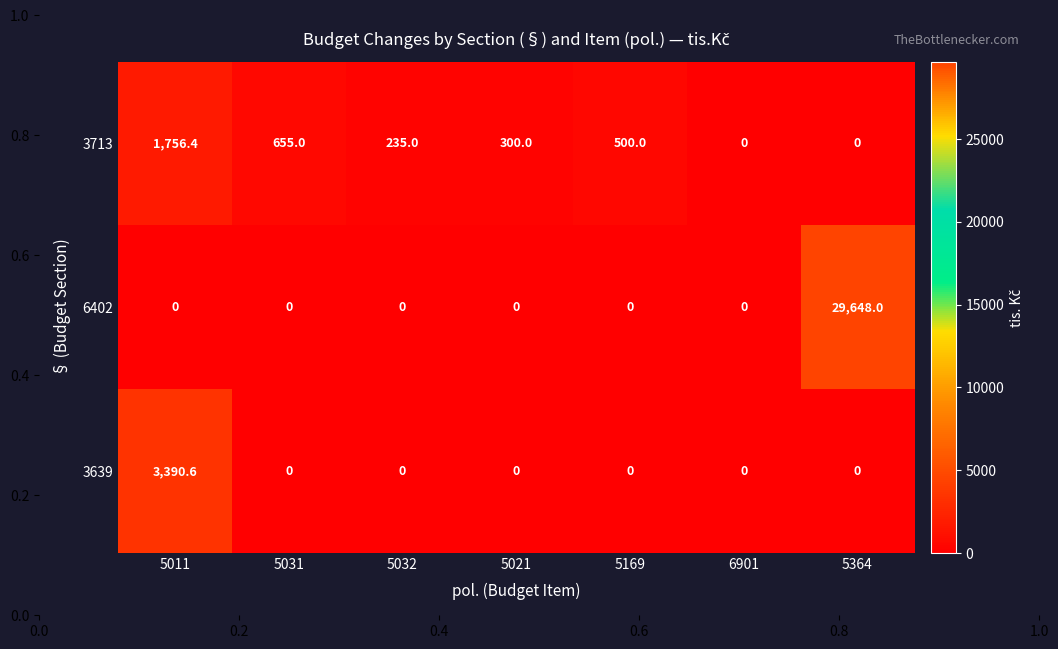

Which series has the largest total across all categories?

6402